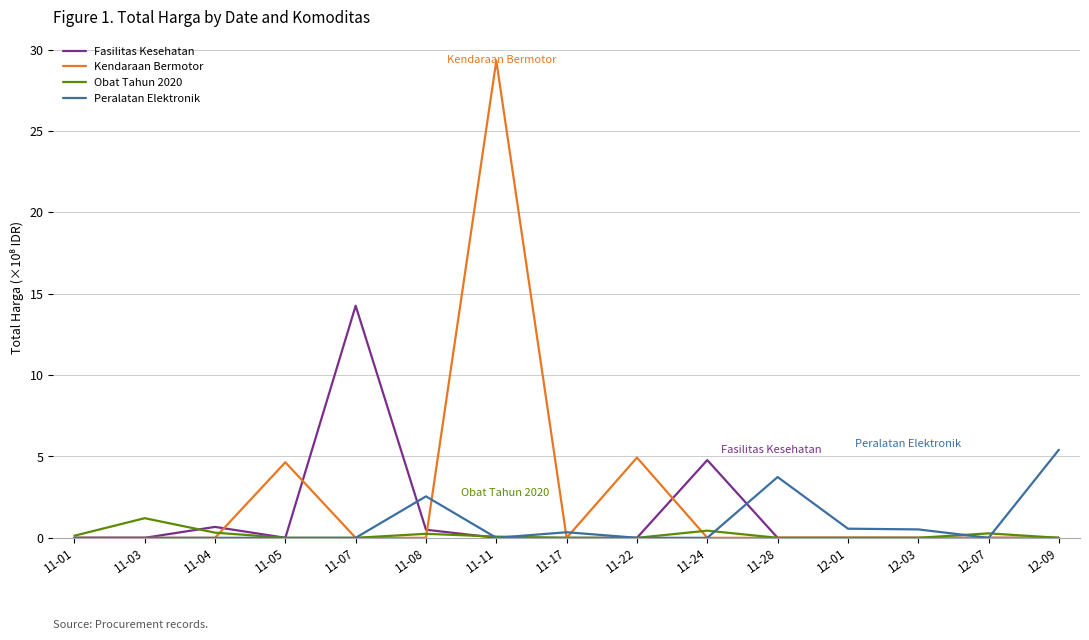

The value of Kendaraan Bermotor at 12-07 is 0.0. True or false?

True